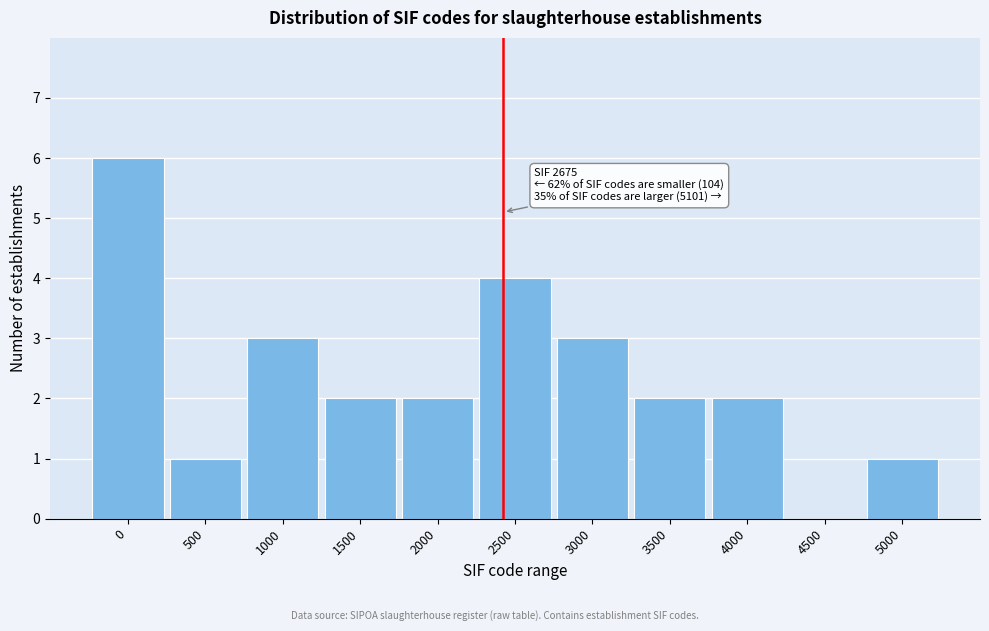

Reading left to right, transcribe all the data shown in this chart.

0=6	500=1	1000=3	1500=2	2000=2	2500=4	3000=3	3500=2	4000=2	4500=0	5000=1